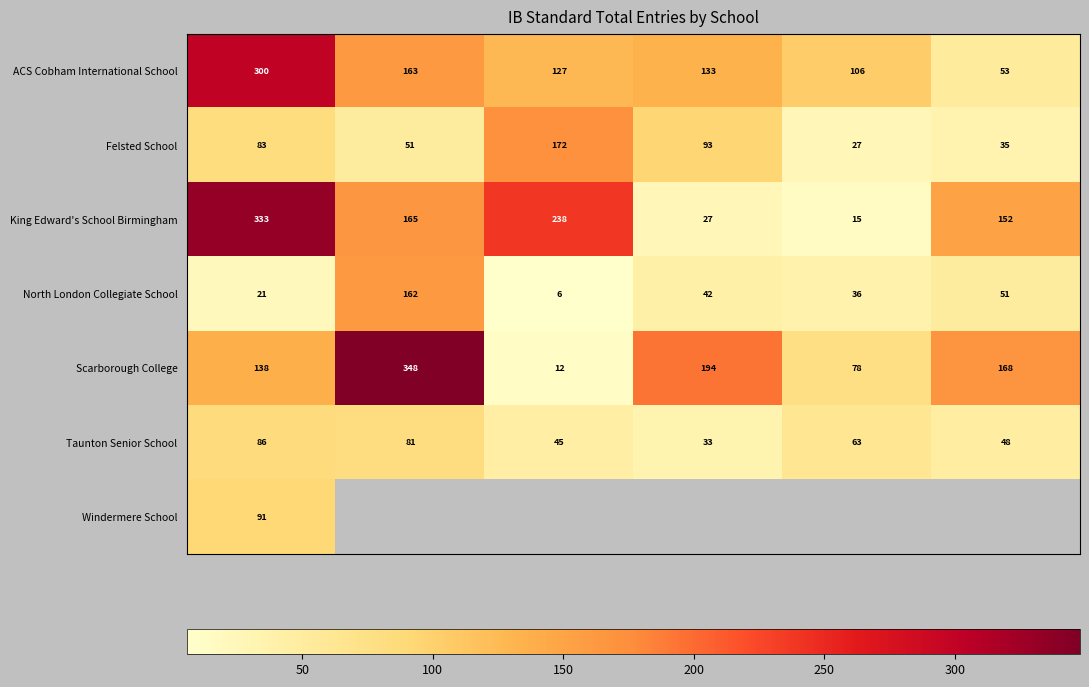

What is the difference between the second highest and minimum values in the Scarborough College series?

182